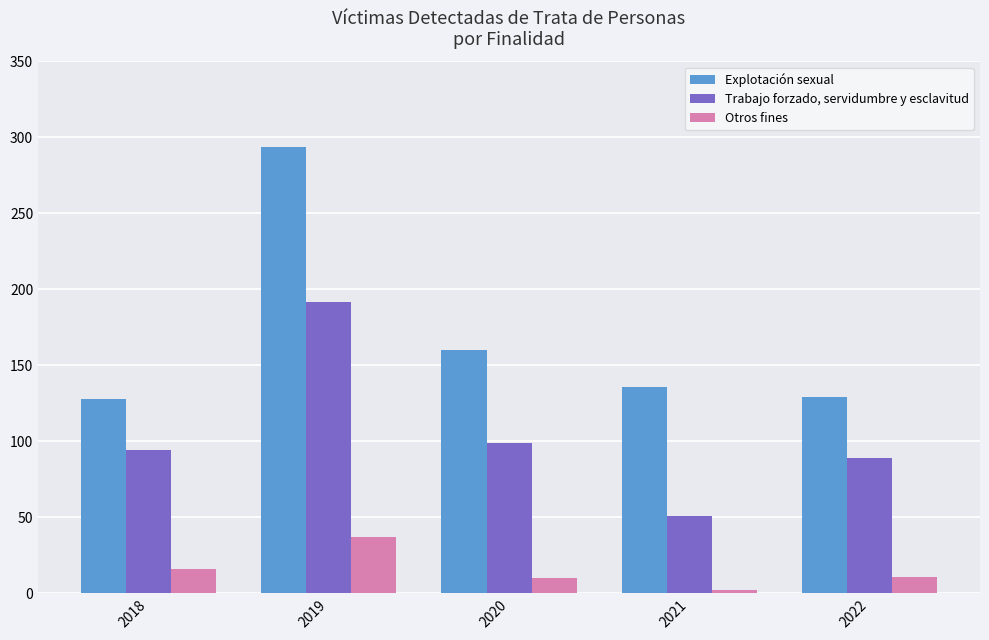

Which category has the highest value in the Otros fines series?

2019